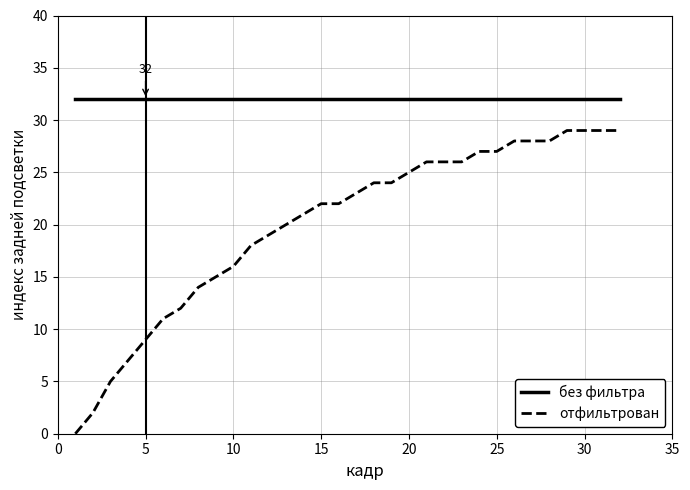

What is the difference between the maximum and minimum values in the отфильтрован series?

29